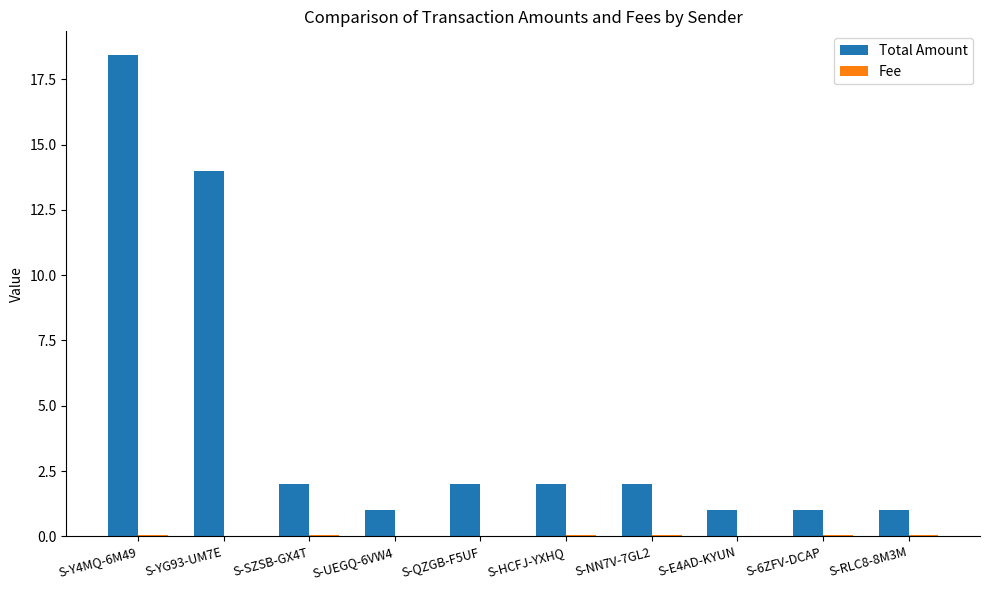

The Total Amount series shows 0.4 at S-RLC8-8M3M. True or false?

False